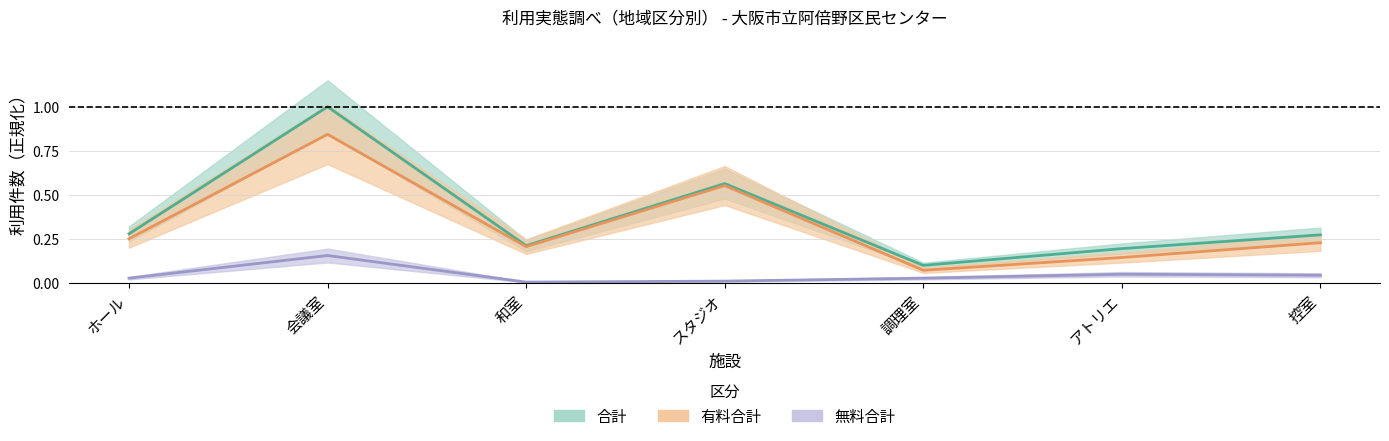

Reading left to right, extract all data points from this chart.

合計（中央値）: 0.3	1.0	0.2	0.6	0.1	0.2	0.3
有料合計（中央値）: 0.3	0.8	0.2	0.6	0.1	0.1	0.2
無料合計（中央値）: 0.0	0.2	0.0	0.0	0.0	0.1	0.0